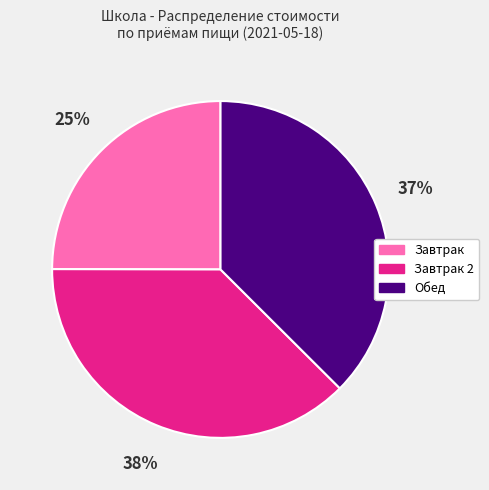

Is there any slice that represents more than half of the pie?

No